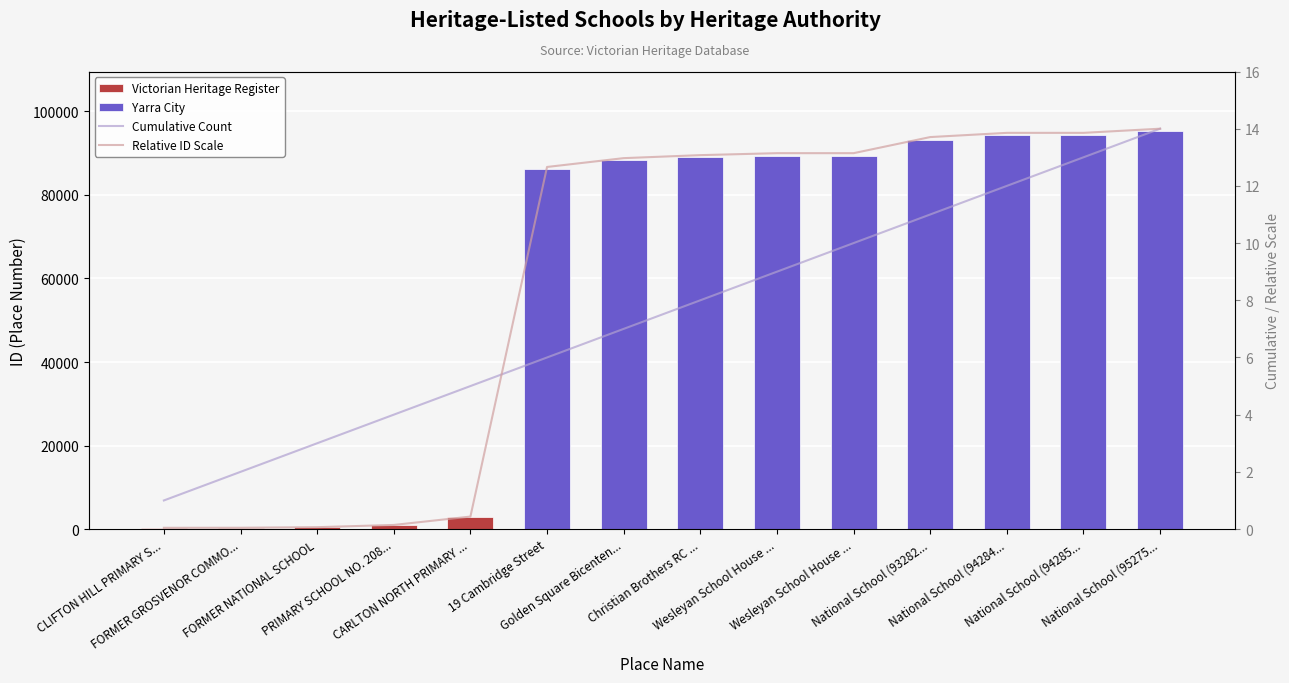

Which has a higher value, PRIMARY SCHOOL NO. 208... or National School (95275...?

National School (95275...